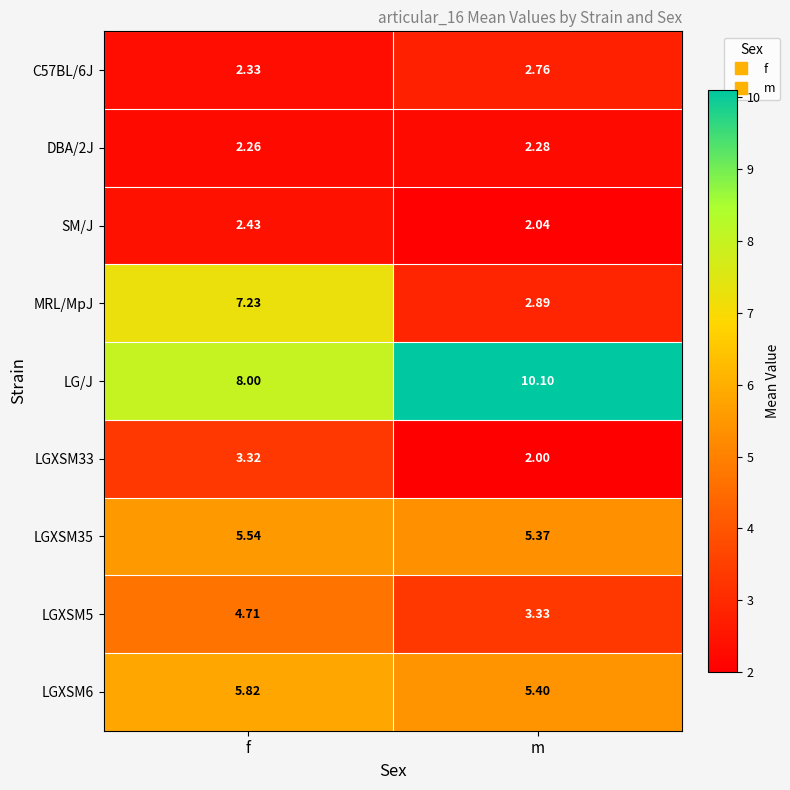

Rank the categories by DBA/2J value from lowest to highest.

f, m